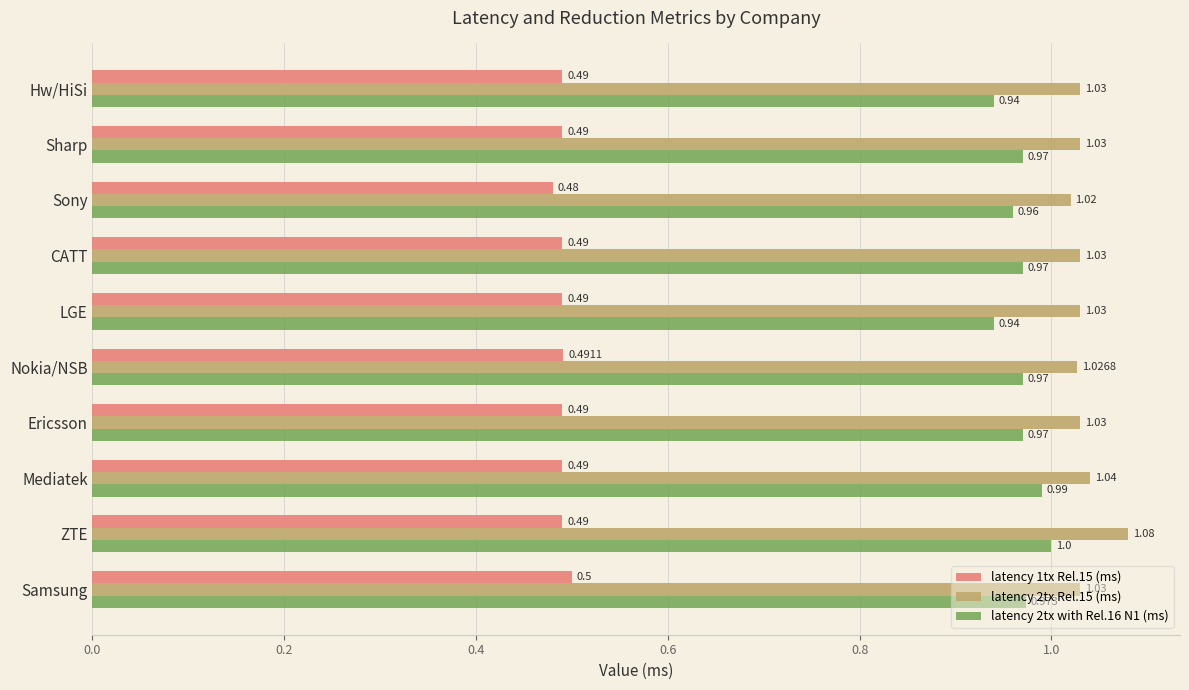

At which category is the sum across all series the highest?

ZTE